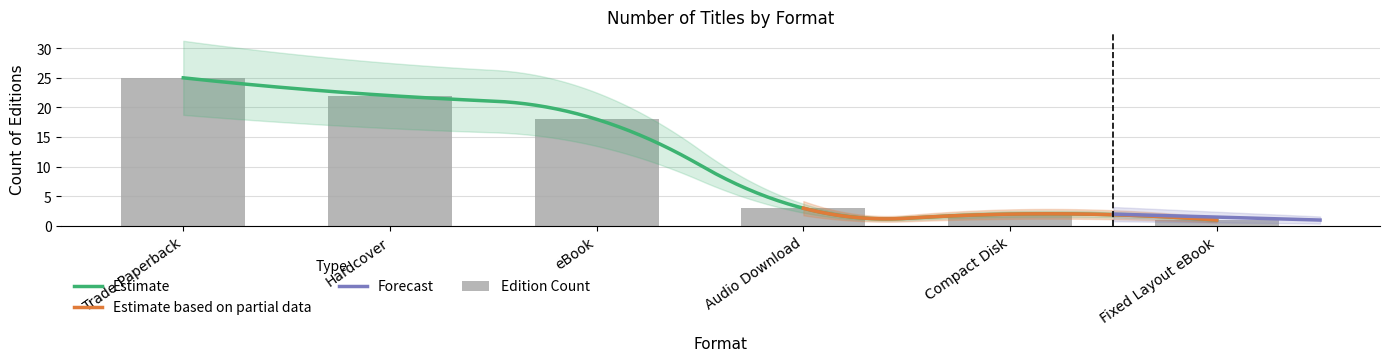

Reading left to right, extract all data points from this chart.

Trade Paperback=25	Hardcover=22	eBook=18	Audio Download=3	Compact Disk=2	Fixed Layout eBook=1